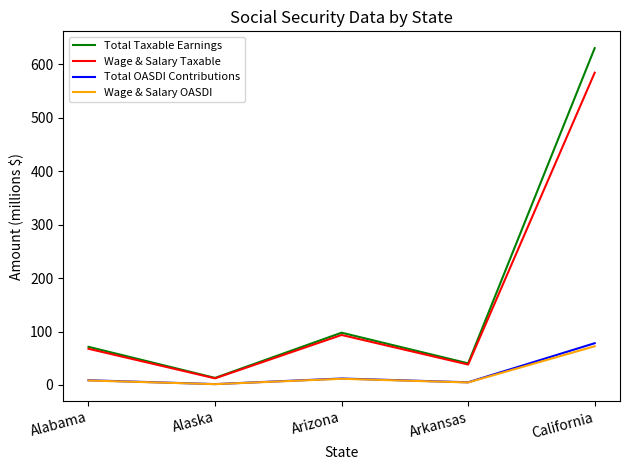

What is the total value across all series at Arizona?

215.2